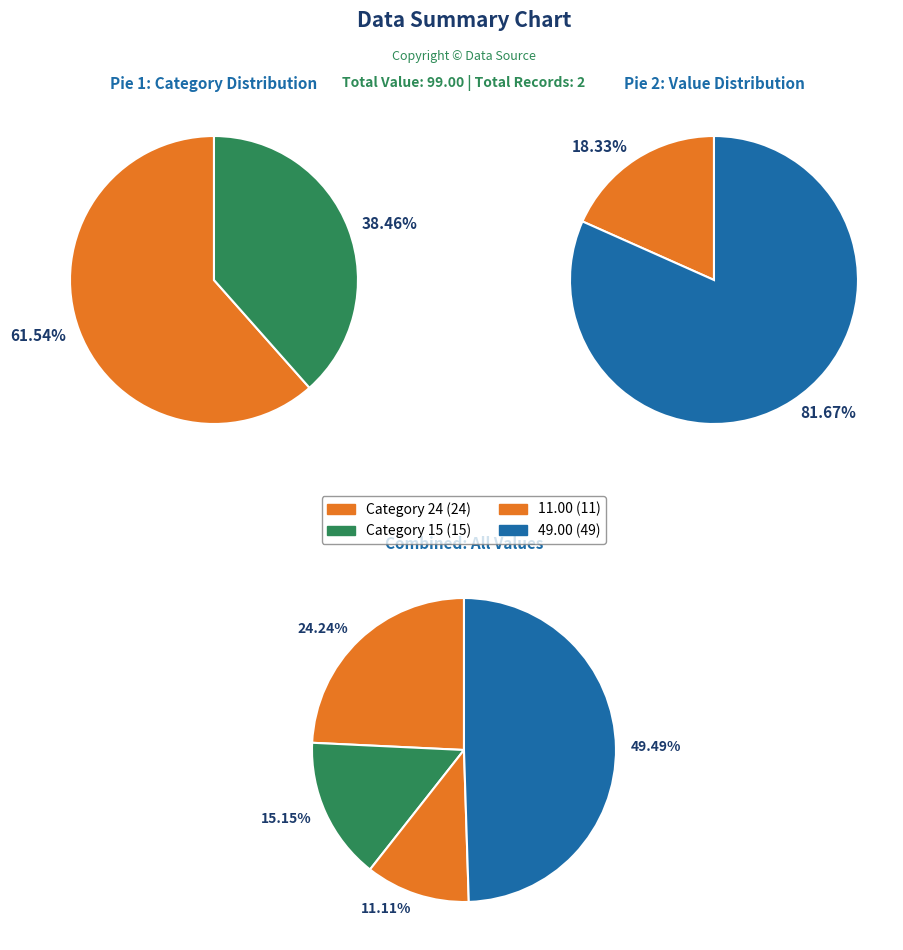

To the nearest percent, what is the difference between the 1 and 0 slice percentages?

63%